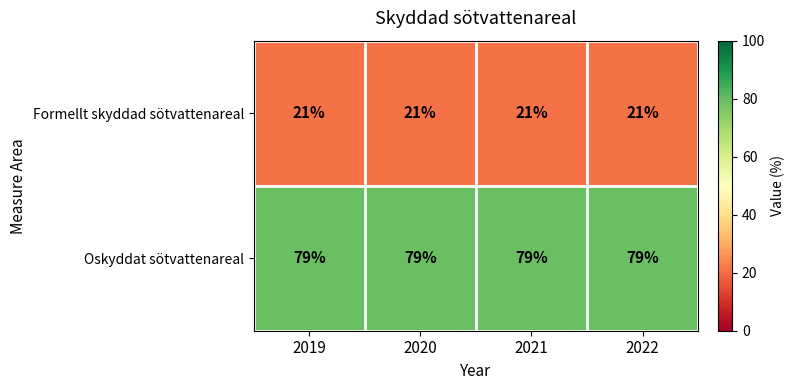

What is the total value across all series at 2019?

100